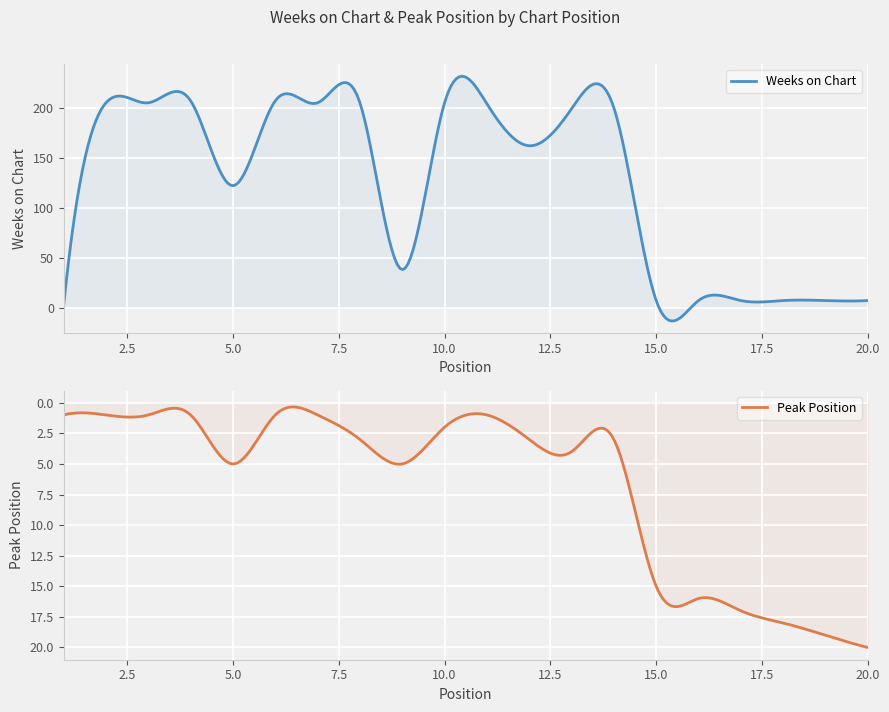

What is the difference between the second highest and second lowest values in the Peak Position series?

18